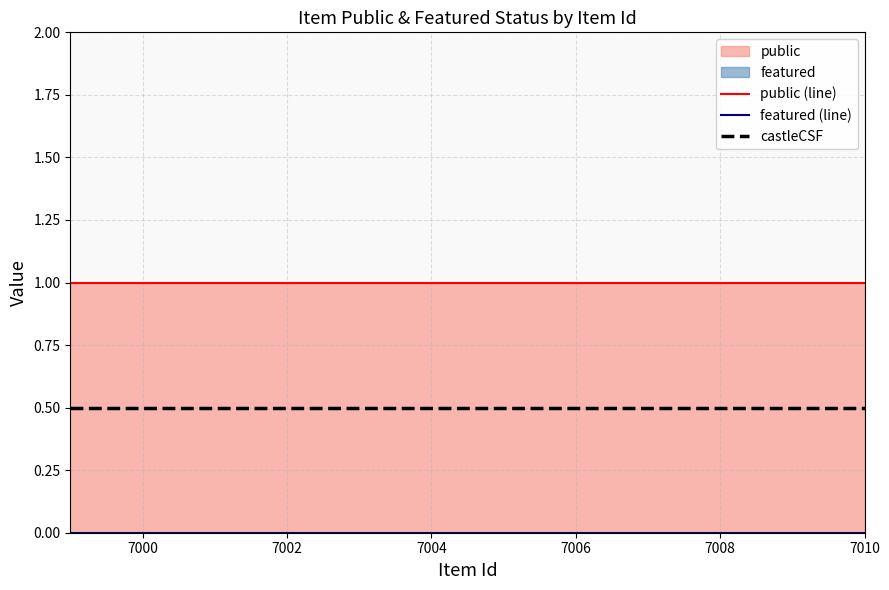

What is the total value across all series at 7002?

1.5